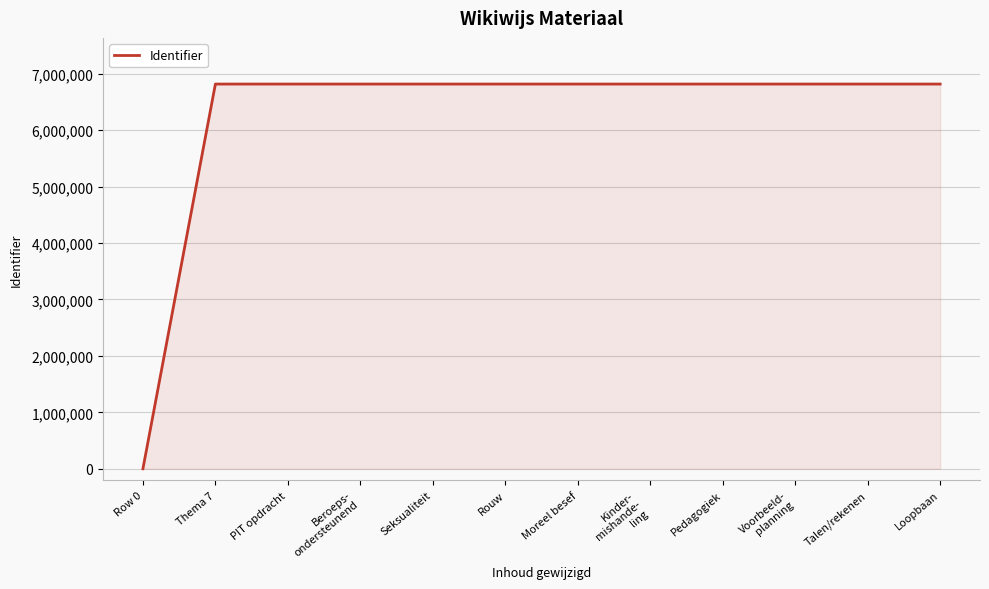

Which has a higher value, Loopbaan or Row 0?

Loopbaan